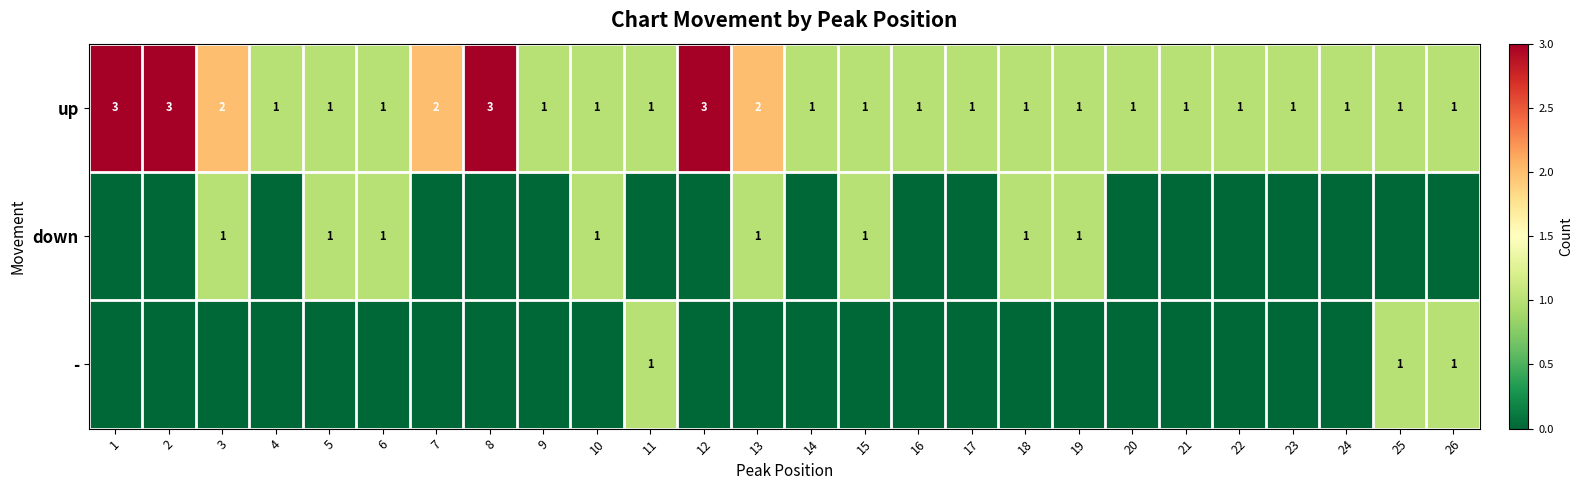

True or false: up has a value of 1 at 23.

True